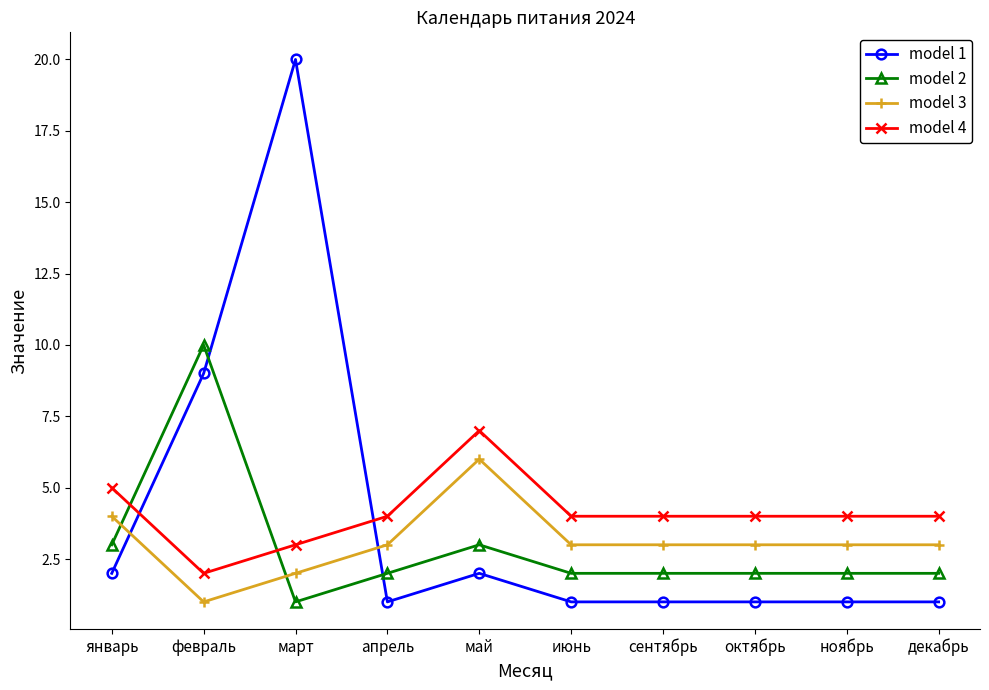

What is the sum of all model 1 values?

39